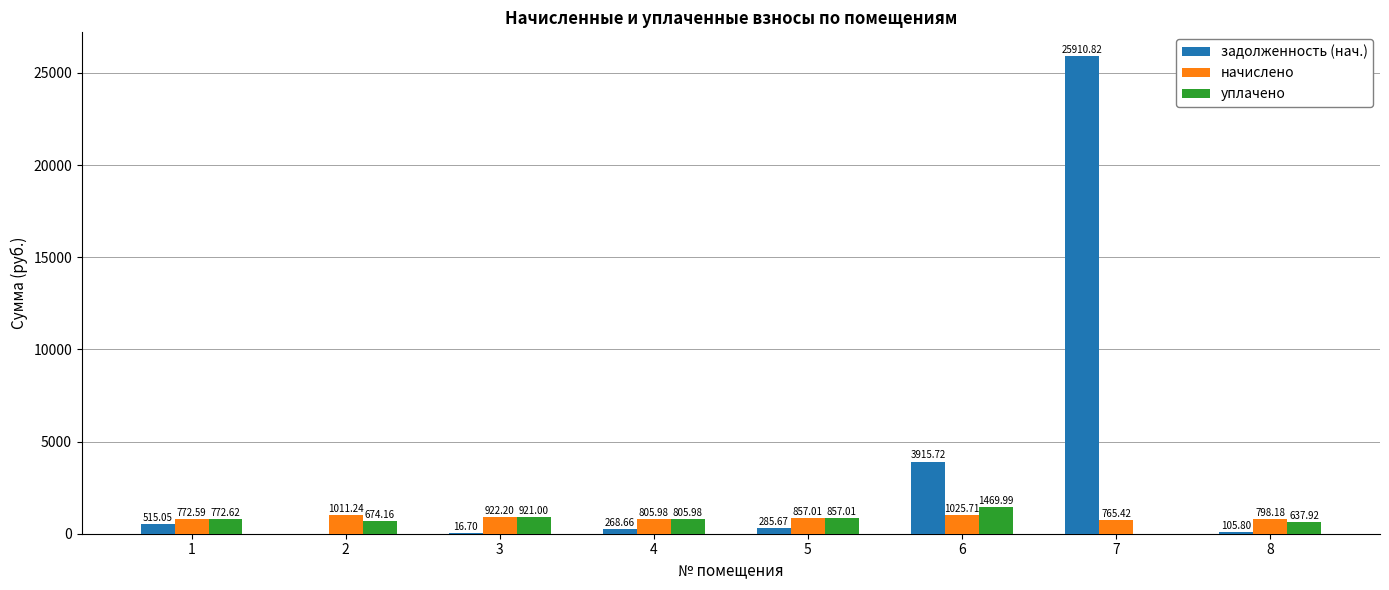

What is the sum of all начислено values?

6958.3